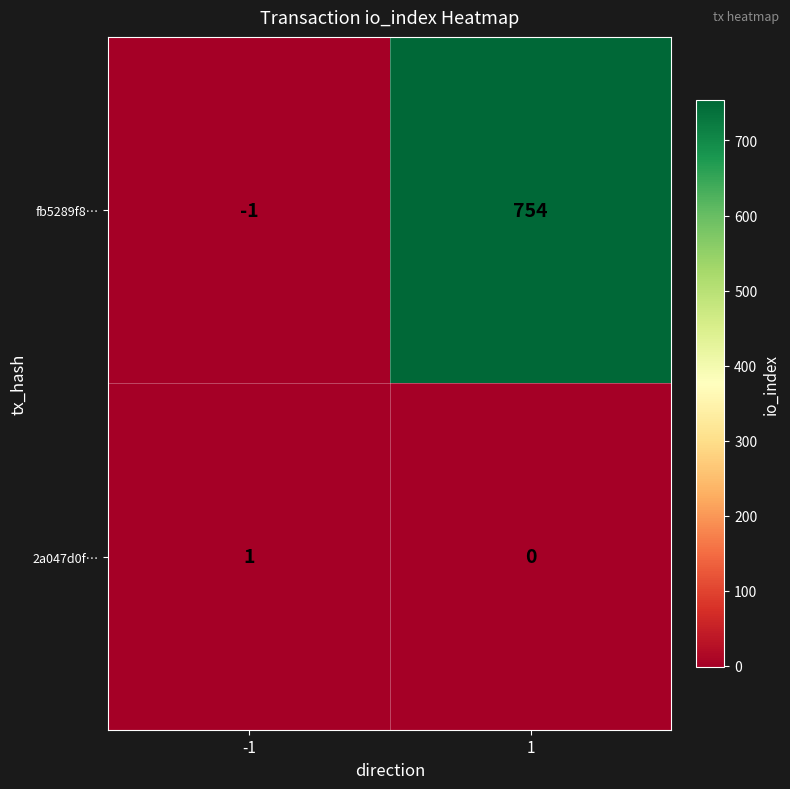

How many series are shown in this chart?

2